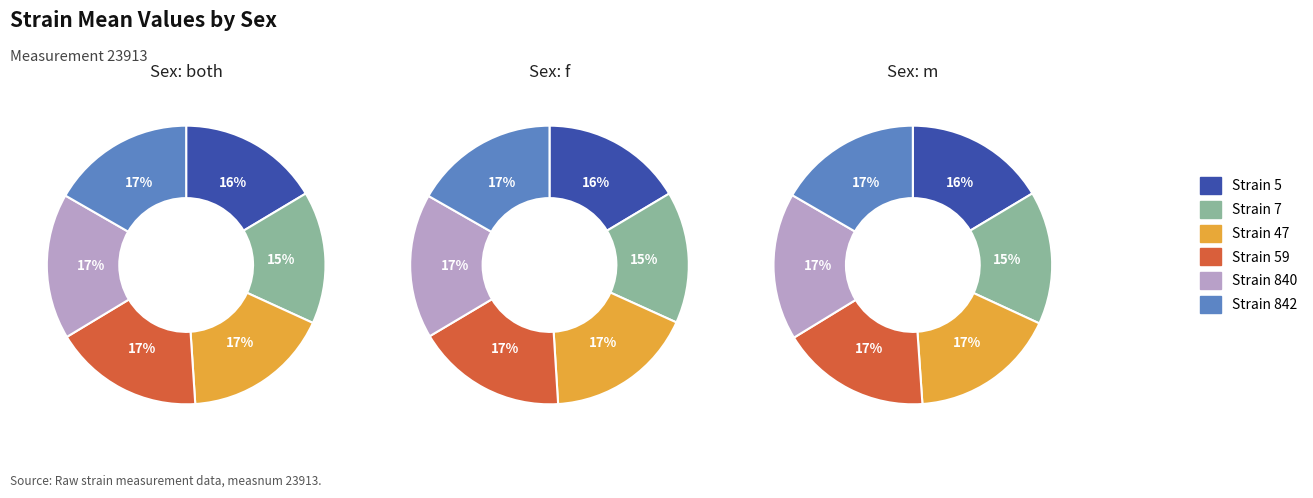

At 59, list the series in order from largest to smallest.

f, both, m